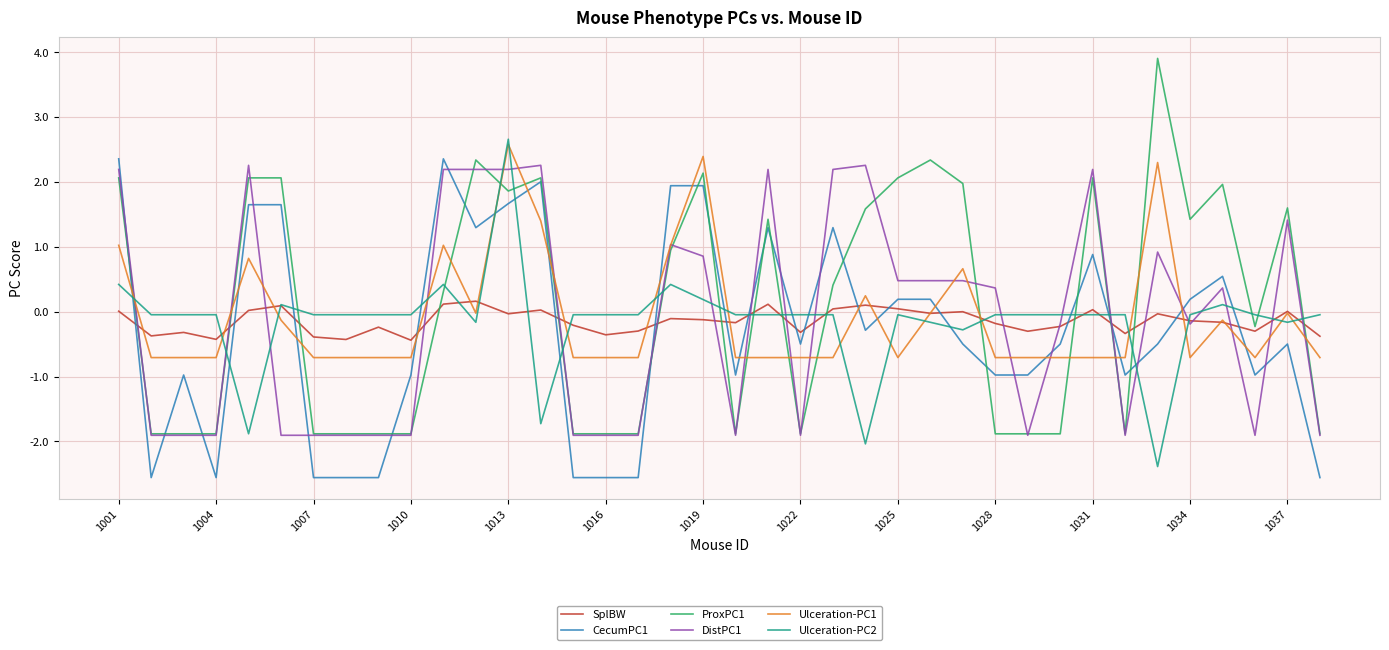

What is the minimum value shown in the chart?

-2.6